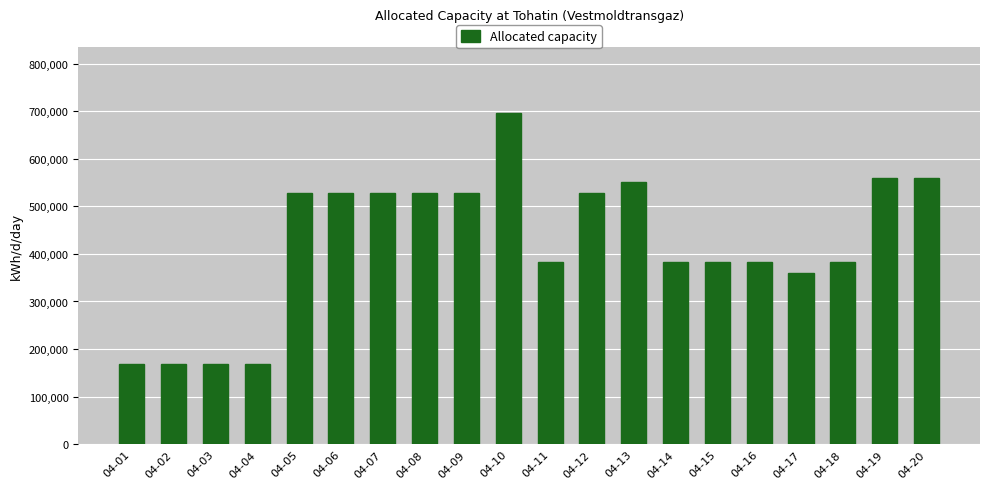

What is the minimum value shown in the chart?

168000